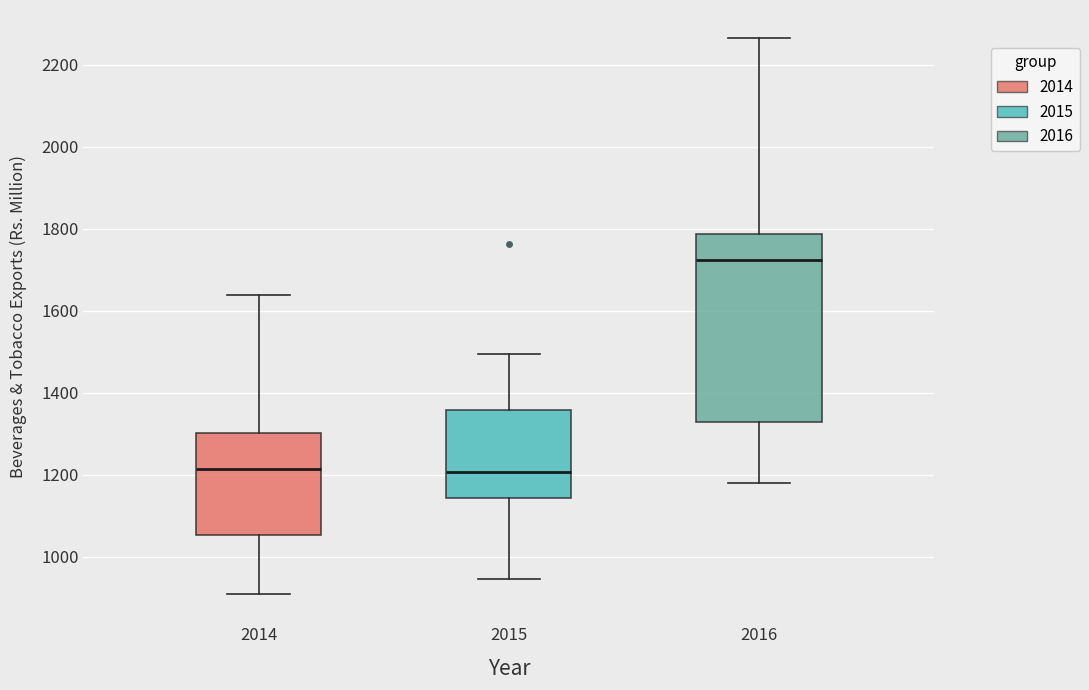

Reading left to right, read every box against the y-axis: the position of its median line, the range the box covers, and the ends of its whiskers. The values are not printed on the chart, so give them approximately, as read against the axis.

2014: median 1220, box 1060 to 1300, whiskers 900 to 1640
2015: median 1200, box 1140 to 1360, whiskers 940 to 1500
2016: median 1720, box 1320 to 1780, whiskers 1180 to 2260